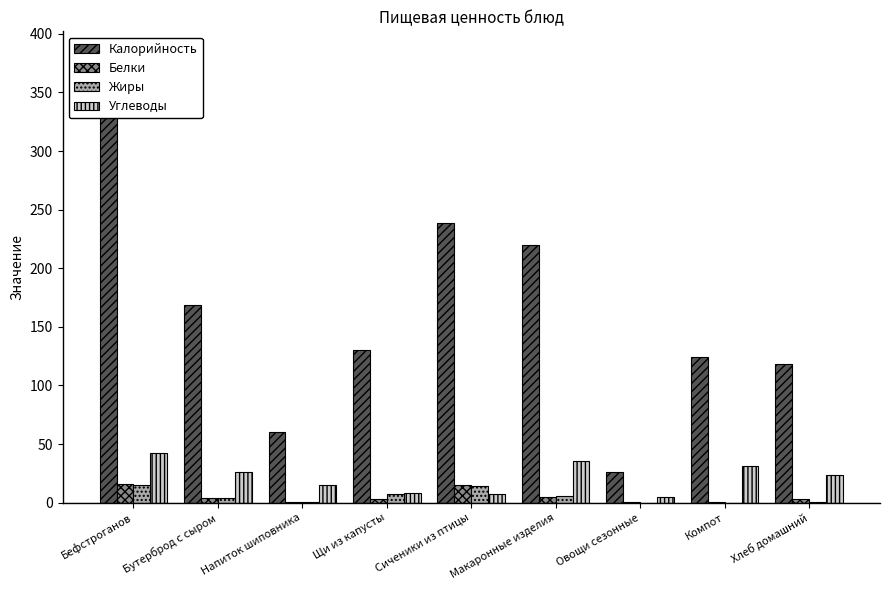

What is the label of the 2nd bar from the right?

Компот